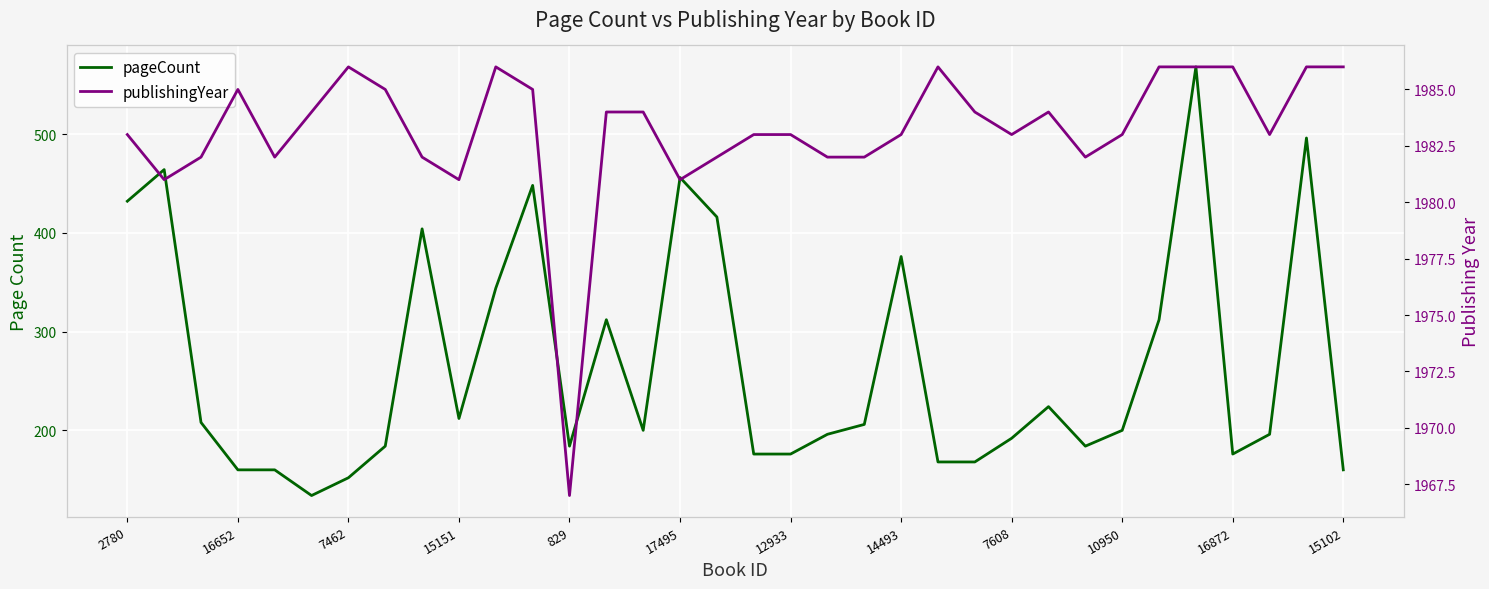

What is the average value of the publishingYear series?

1983